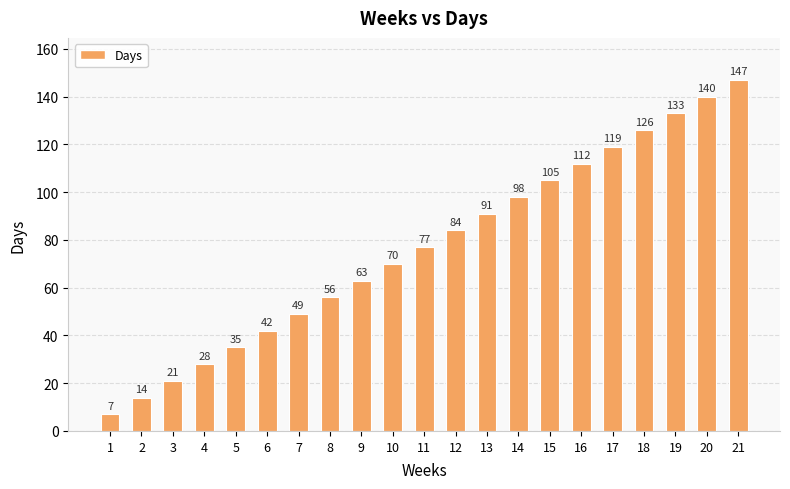

How many data points does each series have?

21